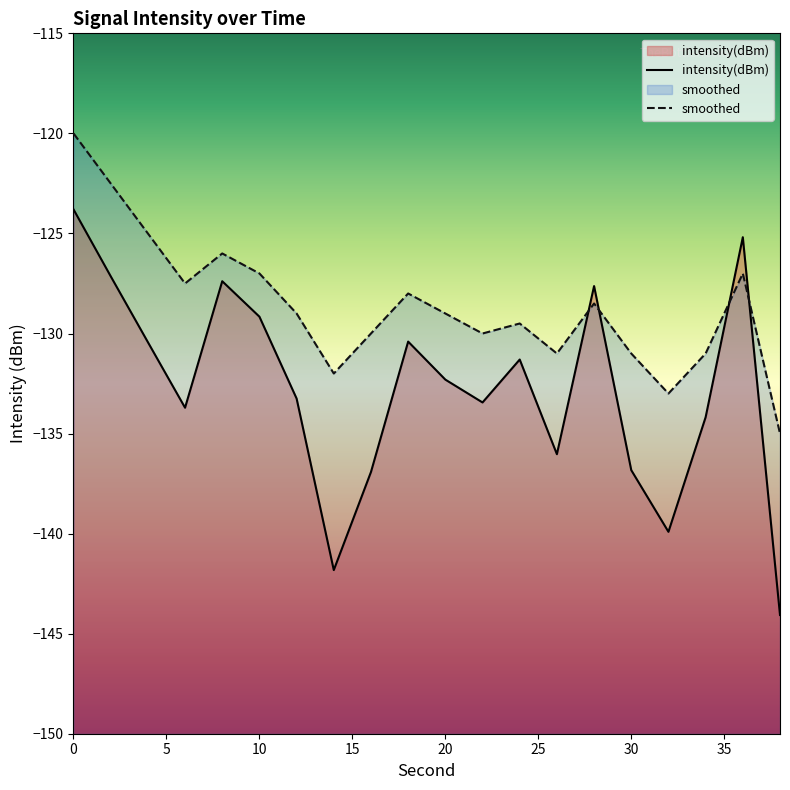

Reading left to right, list all the values displayed in this chart.

intensity(dBm): -123.8	-127.1	-130.4	-133.7	-127.4	-129.2	-133.3	-141.8	-136.9	-130.4	-132.3	-133.4	-131.3	-136.0	-127.6	-136.8	-139.9	-134.2	-125.2	-144.1
smoothed: -120.0	-122.5	-125.0	-127.5	-126.0	-127.0	-129.0	-132.0	-130.0	-128.0	-129.0	-130.0	-129.5	-131.0	-128.5	-131.0	-133.0	-131.0	-127.0	-135.0